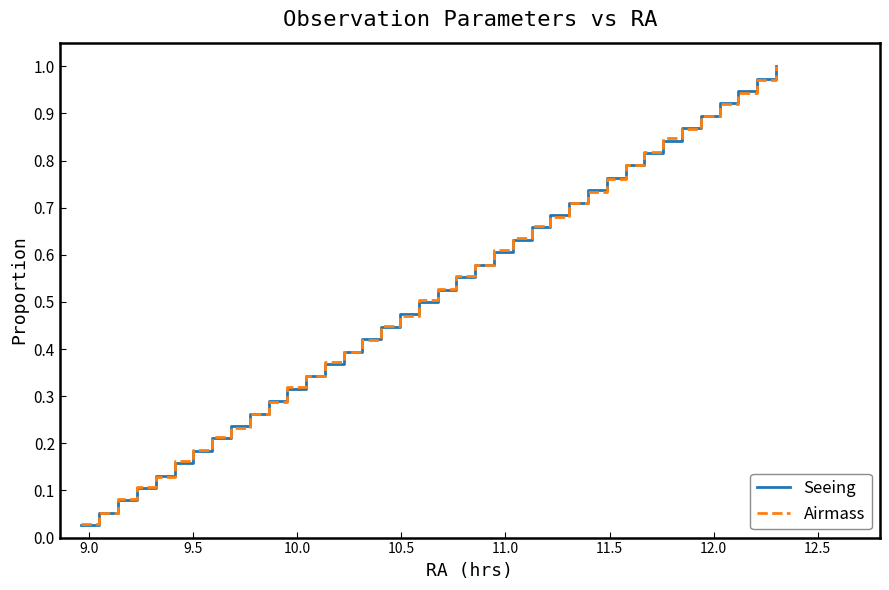

List the series in order of their overall mean, highest first.

Airmass, Seeing